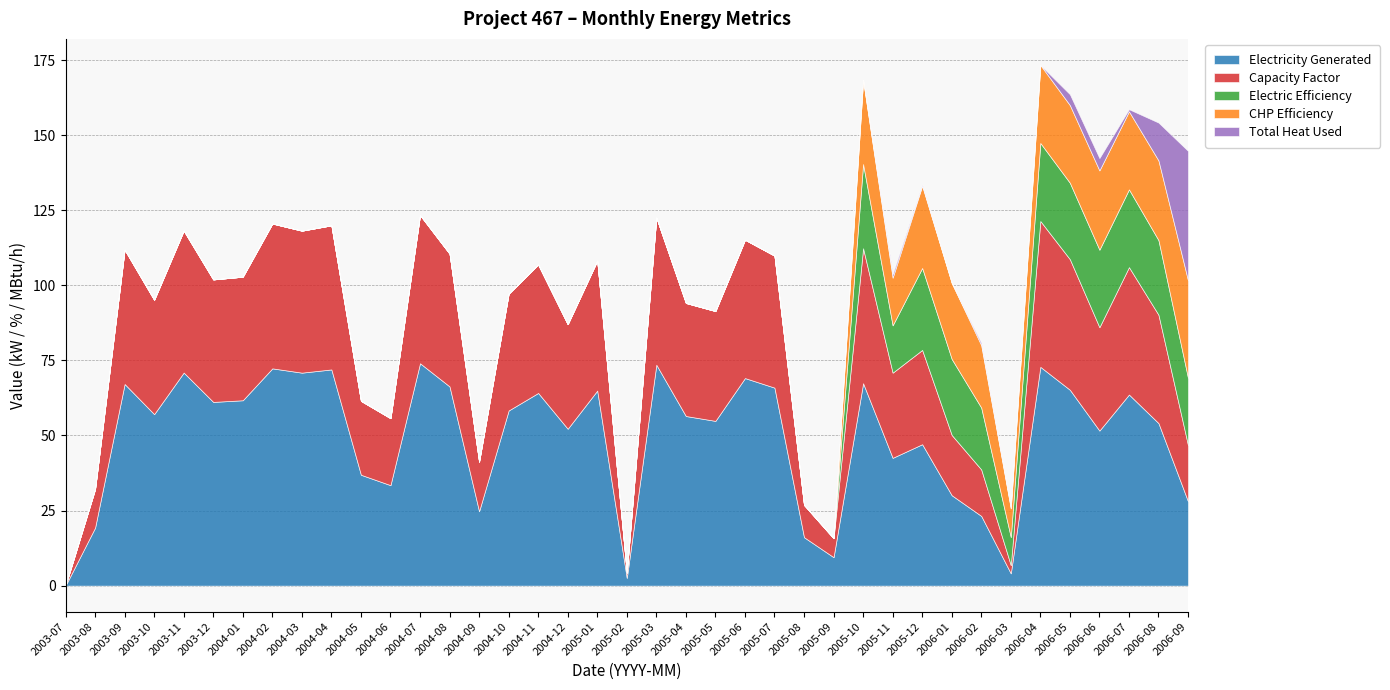

What is the average value of the Electric Efficiency series?

7.1